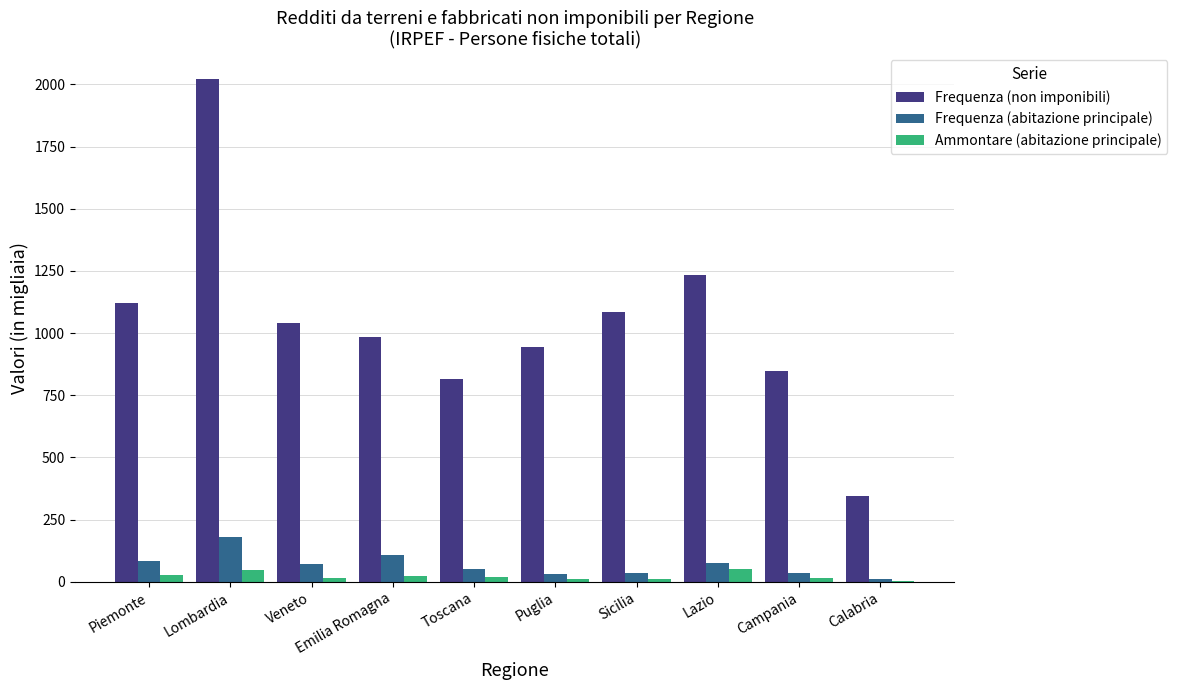

What are all the series names shown in the legend?

Frequenza (non imponibili), Frequenza (abitazione principale), Ammontare (abitazione principale)